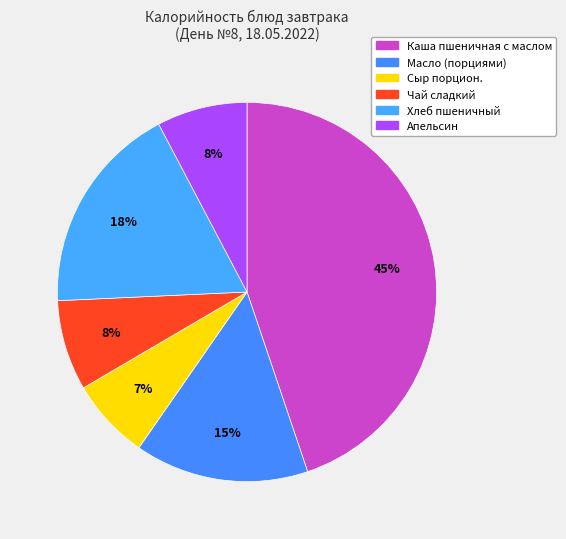

How many slices are in this pie chart?

6